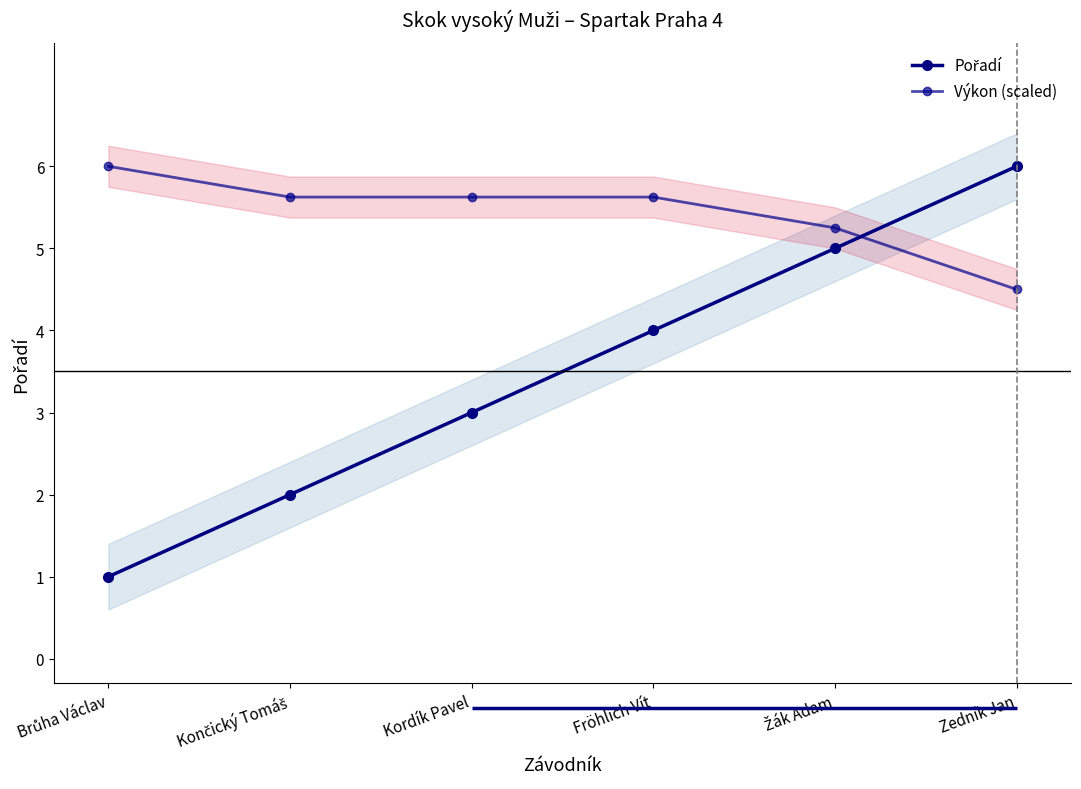

Reading left to right, extract all data points from this chart.

Pořadí: 1.0	2.0	3.0	4.0	5.0	6.0
Výkon (scaled): 6.0	5.6	5.6	5.6	5.2	4.5